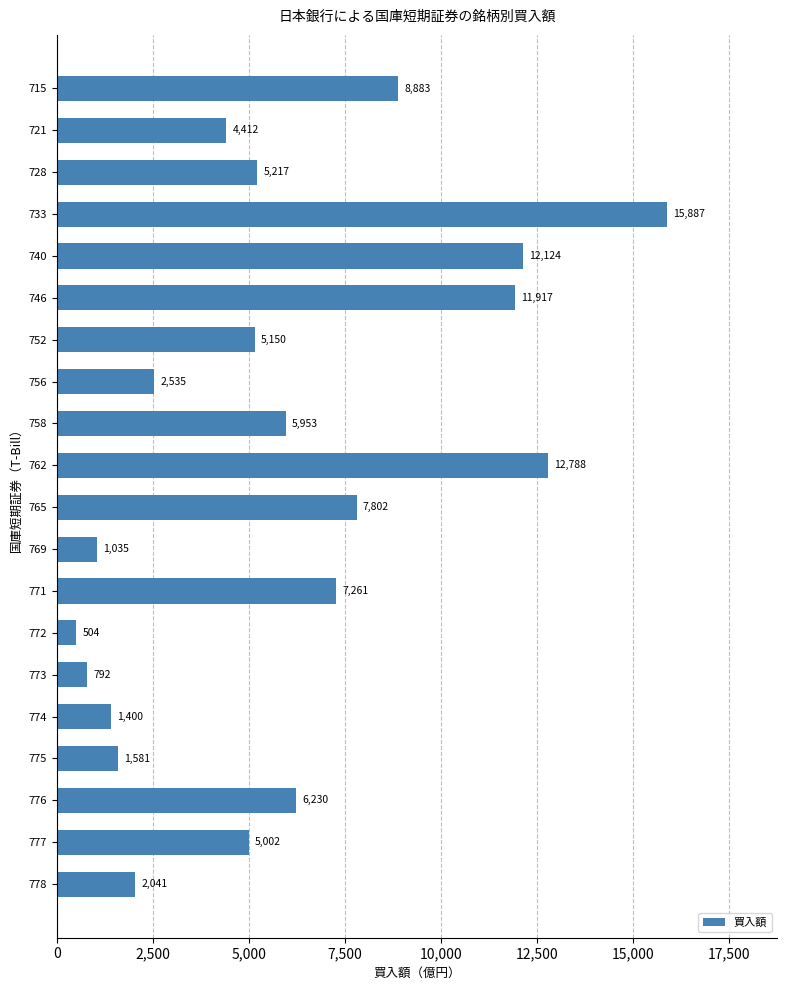

Between 772 and 752, which is larger?

752